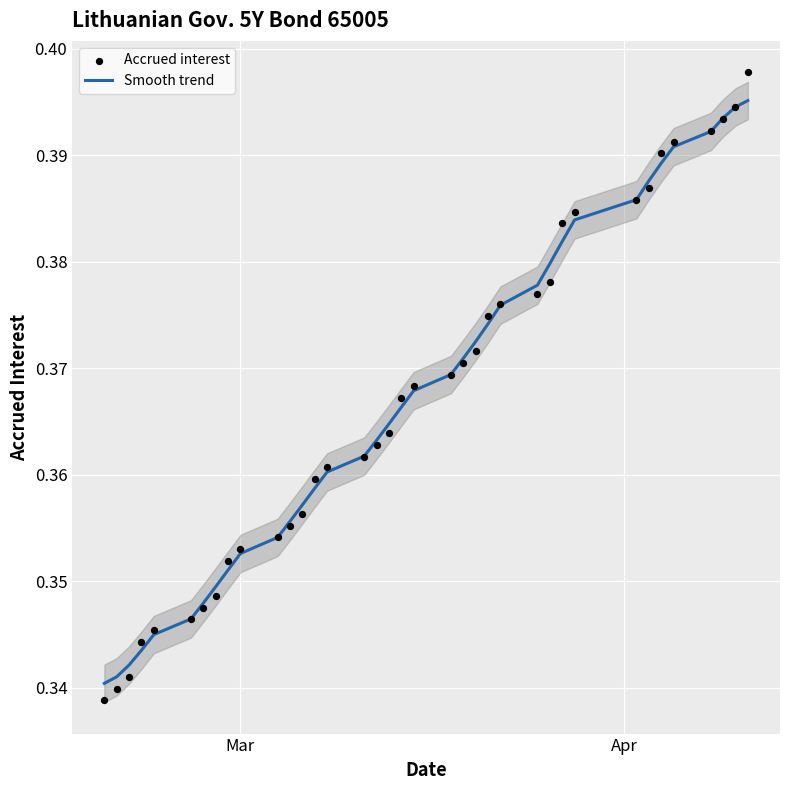

What are all the series names shown in the legend?

Smooth trend, Accrued interest